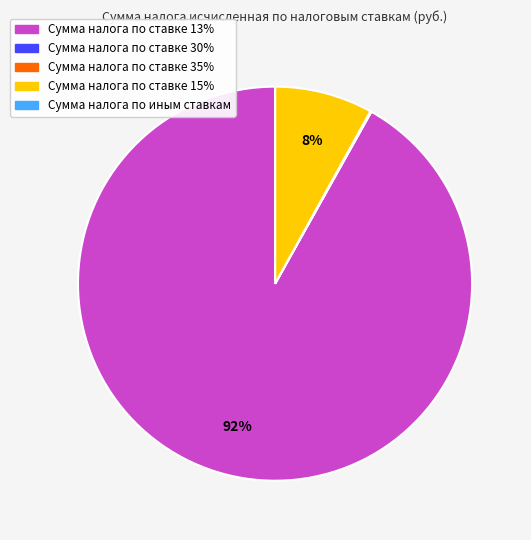

Is there a majority slice in this chart?

Yes